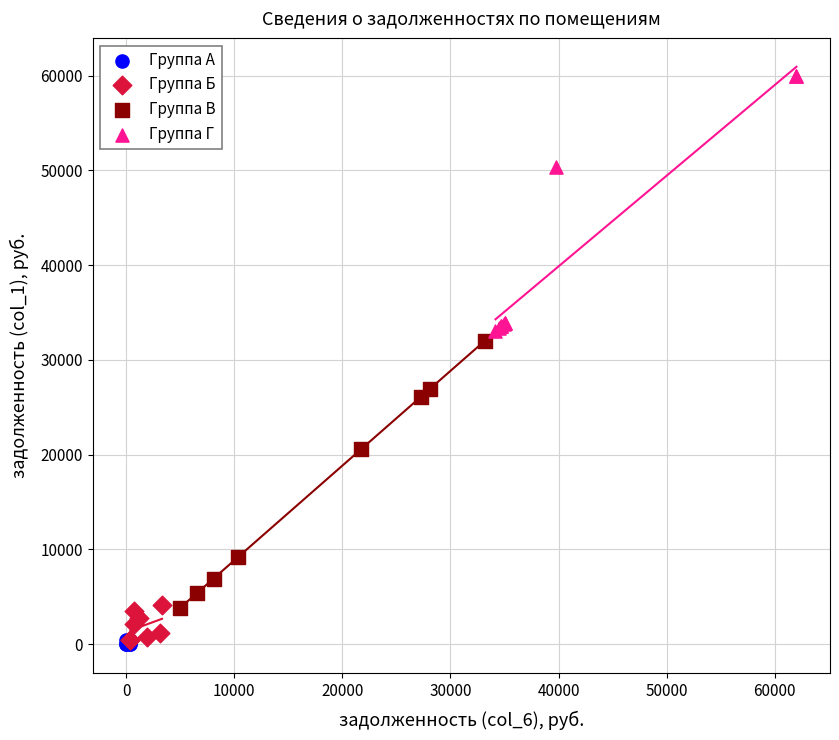

Which series reaches the maximum Y coordinate?

Группа Г